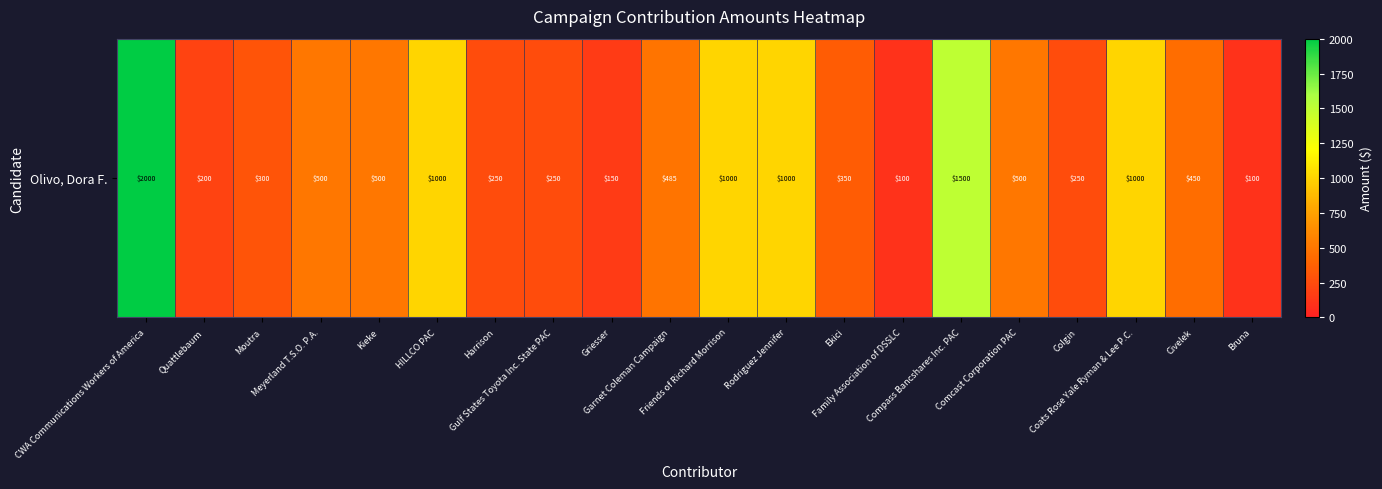

True or false: the data shows 250.0 at Colgin.

True